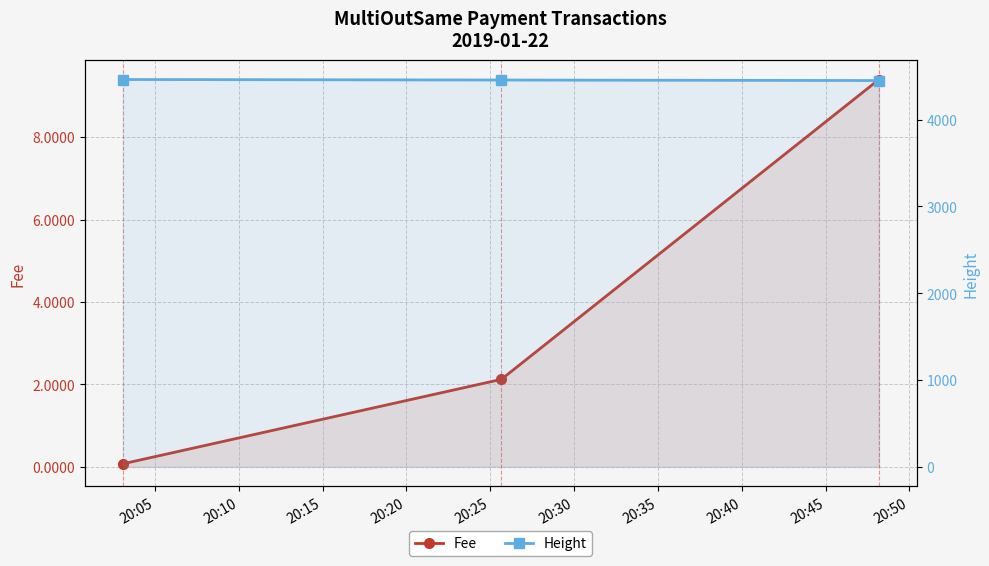

At how many categories does at least one series exceed 3557?

3